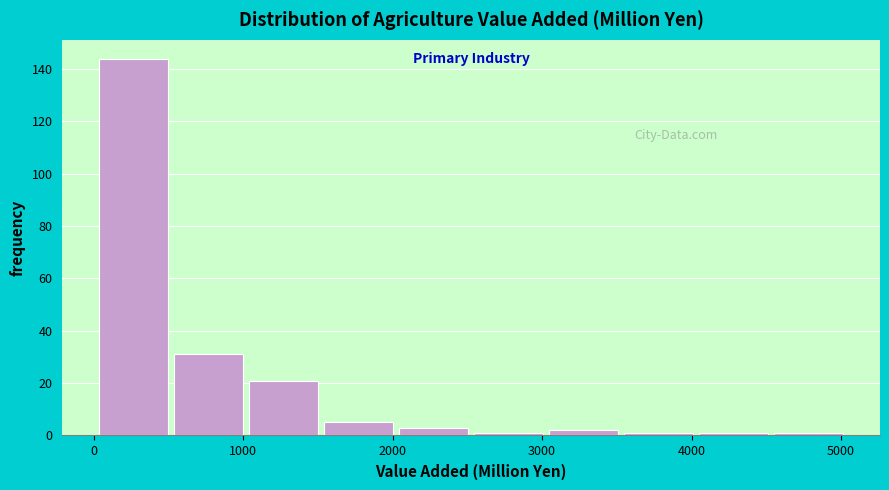

Reading left to right, list every bar in this chart as the range it spans on the x-axis followed by its height. Neither the bar edges nor the heights are printed on the chart, so give them approximately, as read against the axes.

0 to 500: 144
500 to 1000: 32
1000 to 1500: 22
1500 to 2000: 6
2000 to 2500: 4
2500 to 3000: under 2
3000 to 3500: 2
3500 to 4000: under 2
4000 to 4500: under 2
4500 to 5000: under 2